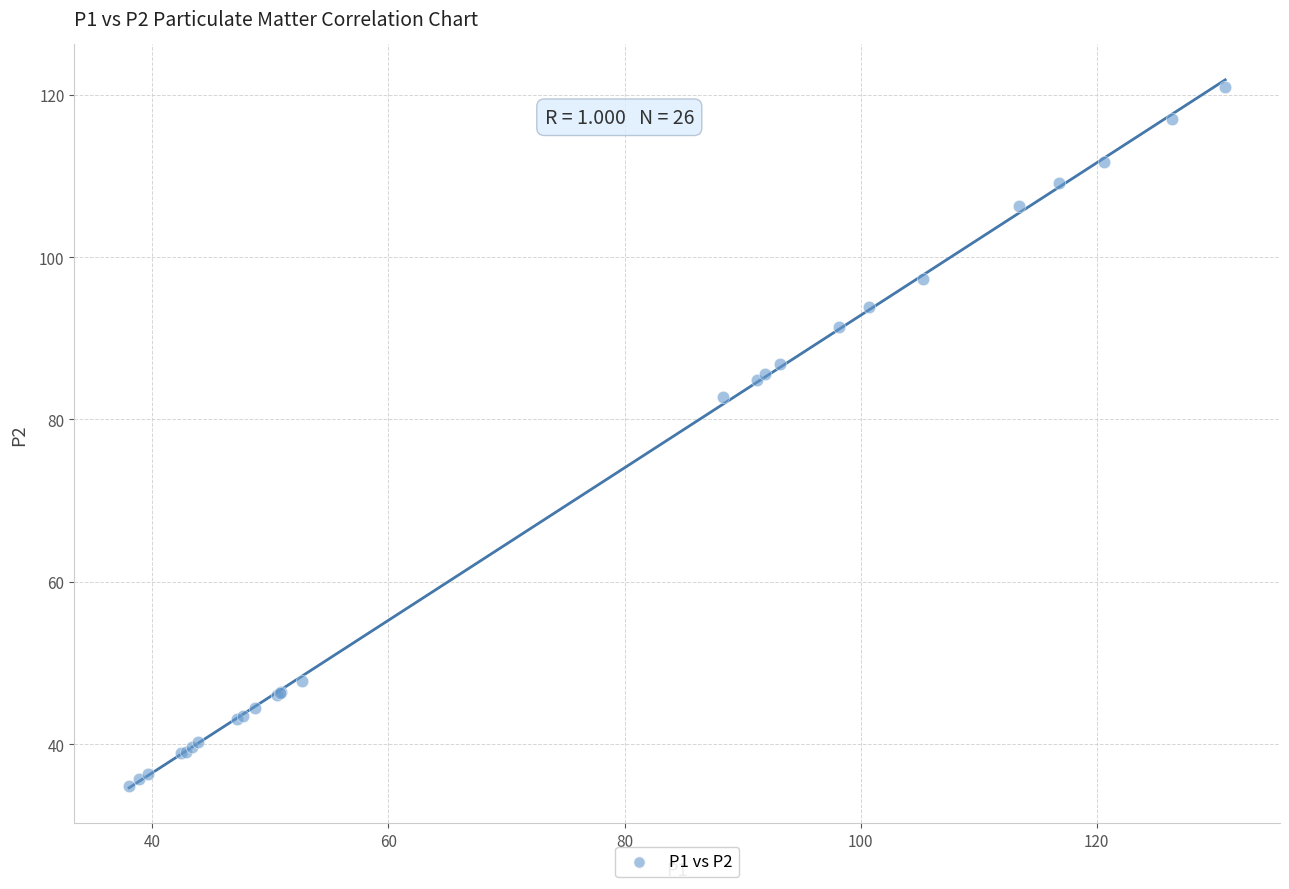

What Y value in the scatter plot is closest to 77?

82.7